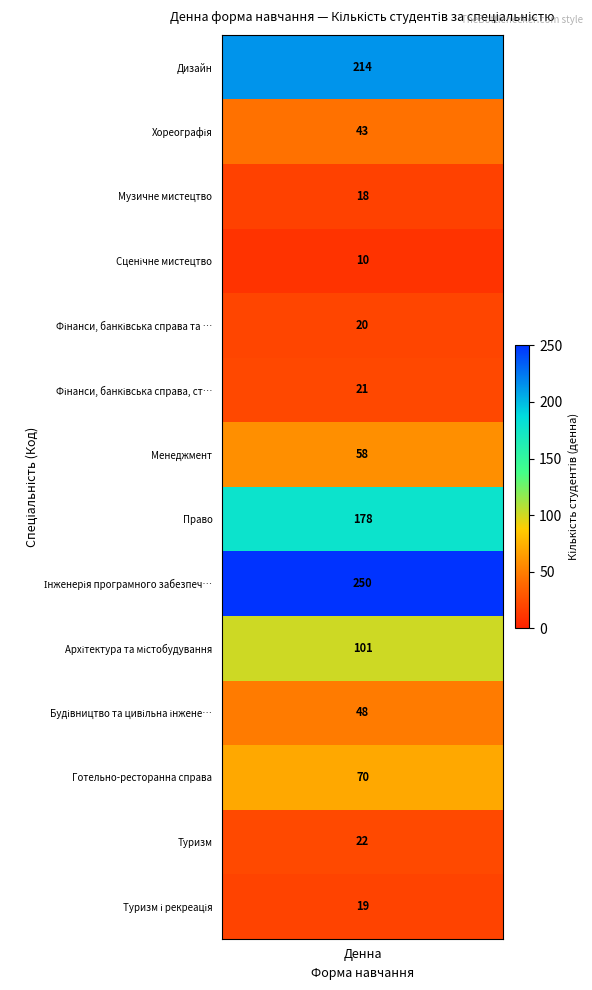

What is the difference between the maximum and second lowest values?

232